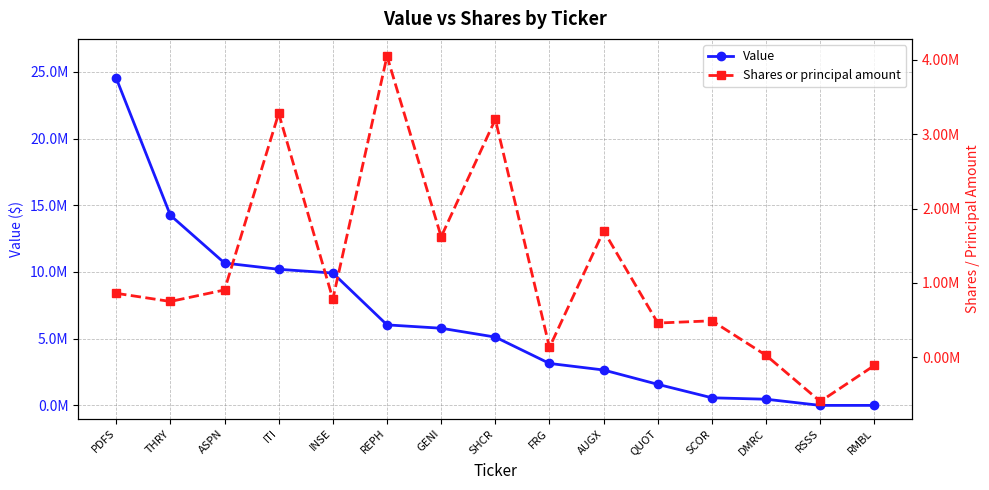

What is the spread (max minus min) of values at SHCR?

1920000